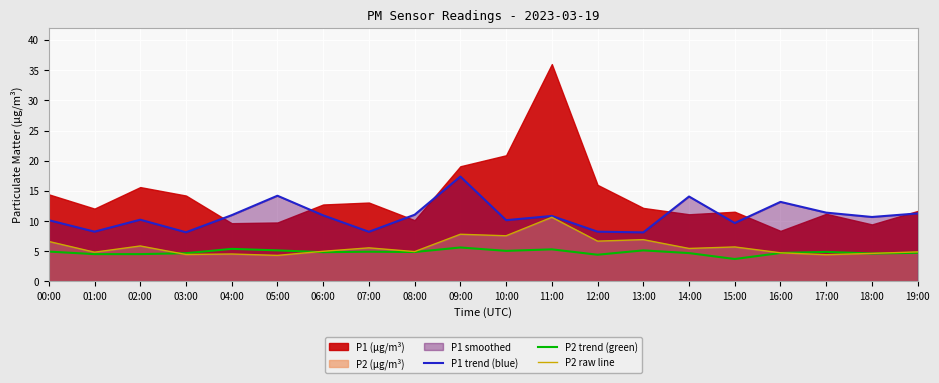

What is the label of the 13th point from the left?

12:00